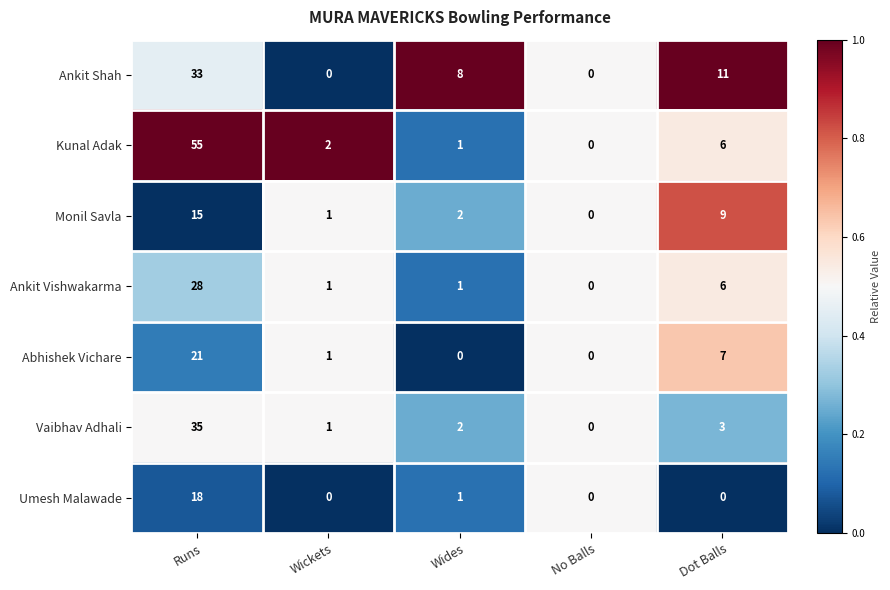

Which series has the largest total across all categories?

Kunal Adak